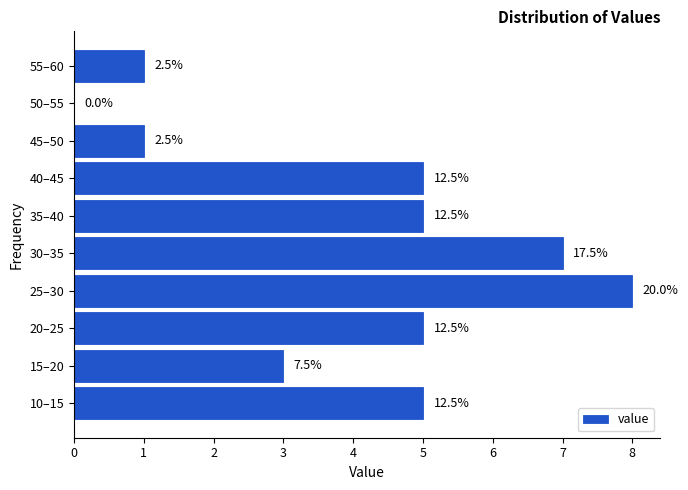

Are the bars horizontal?

Yes